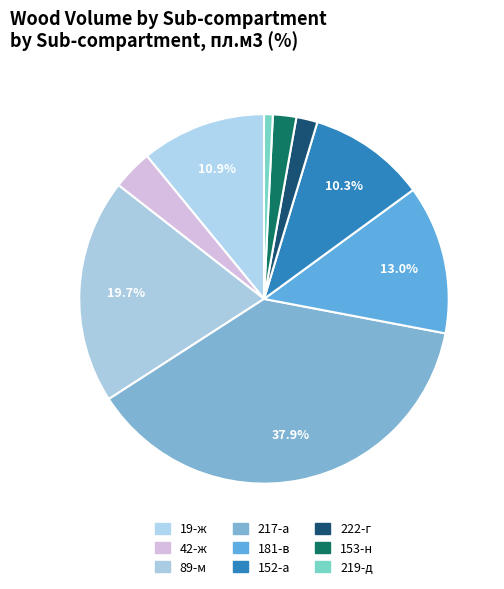

Which category has the smallest portion of the pie?

219-д